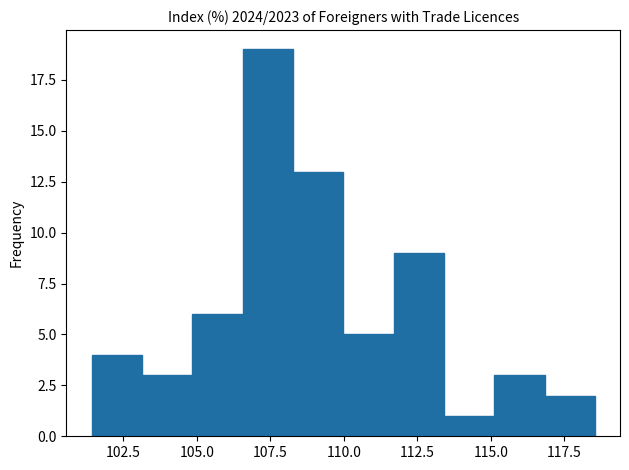

Around what value on the x-axis is the tallest bar? Give the approximate position of its centre, as read against the axis.

107.5